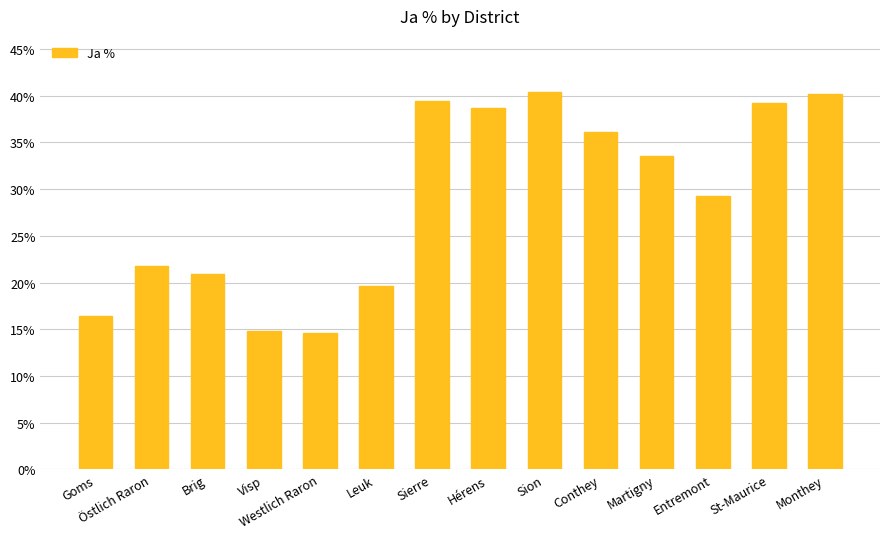

What is the smallest value displayed?

14.6